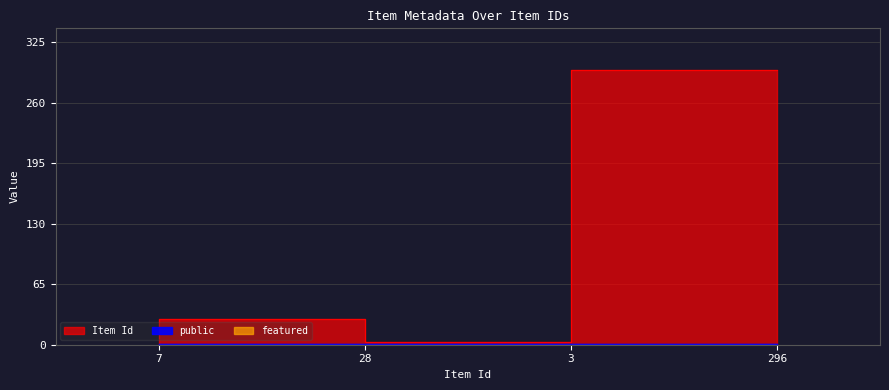

Which category has the highest value in the featured series?

7